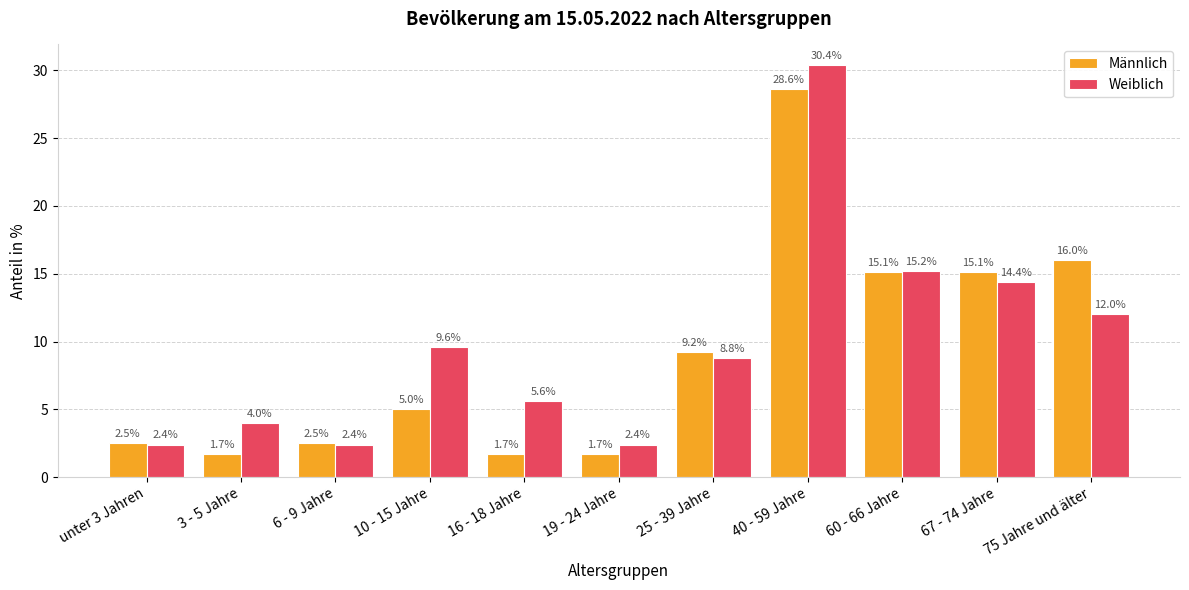

At how many categories does at least one series exceed 28?

1